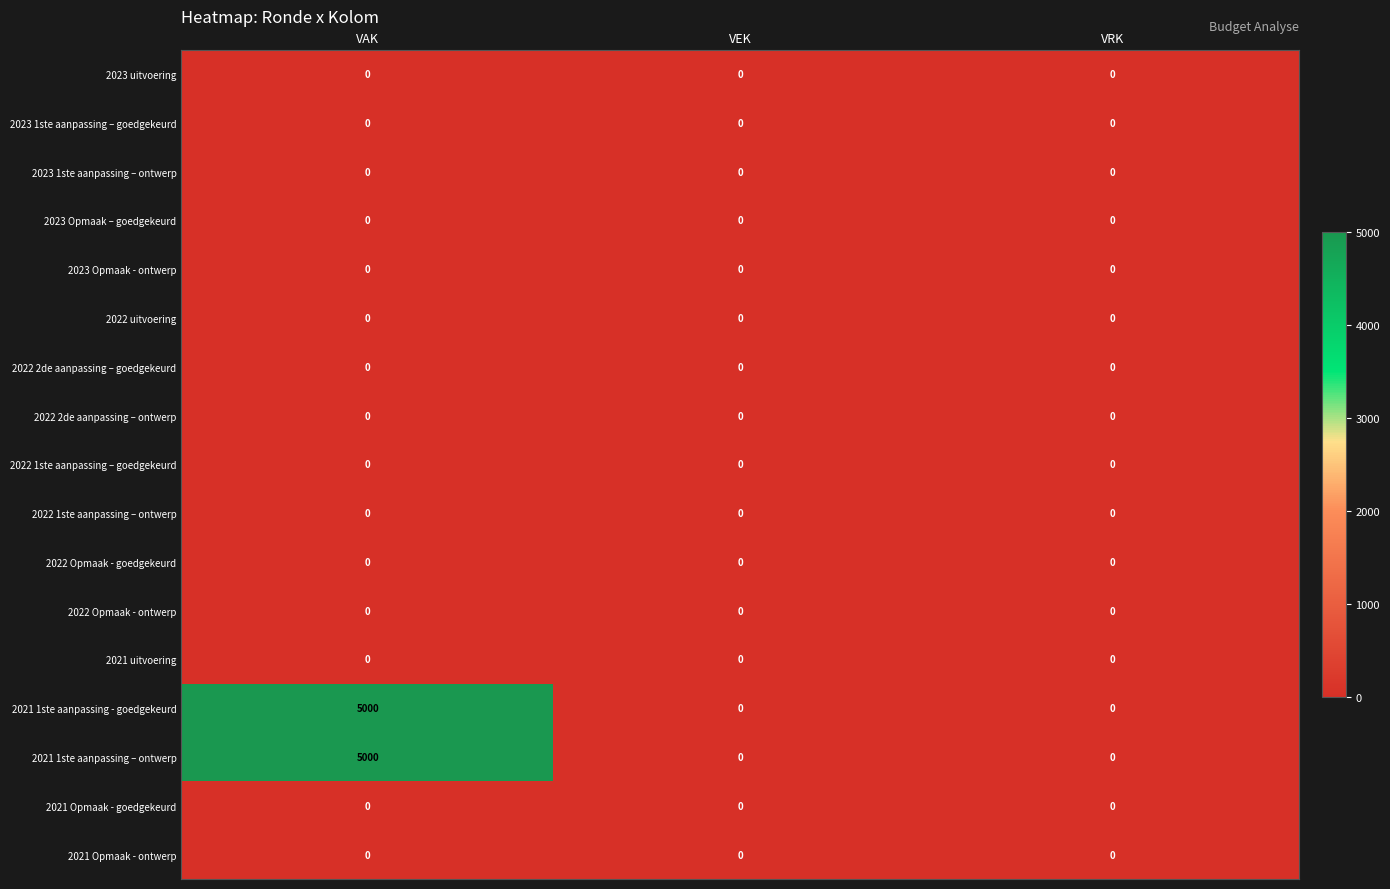

The value of 2022 2de aanpassing – goedgekeurd at VRK is 0. True or false?

True